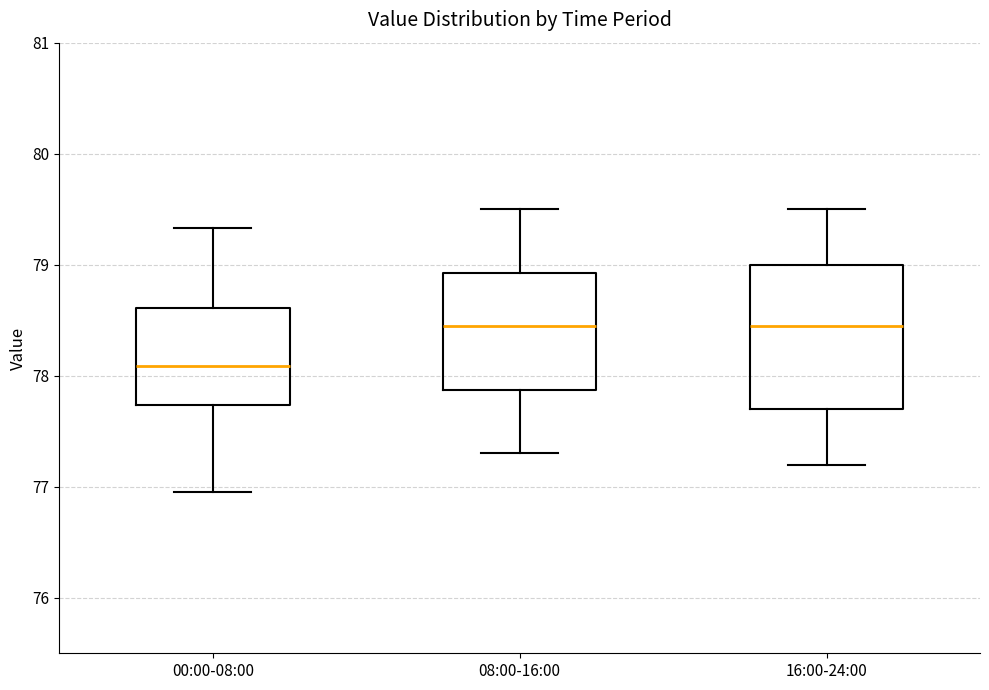

Where does the lower whisker of the box for 00:00-08:00 end on the y-axis? The values are not printed on the chart, so give them approximately, as read against the axis.

77.0